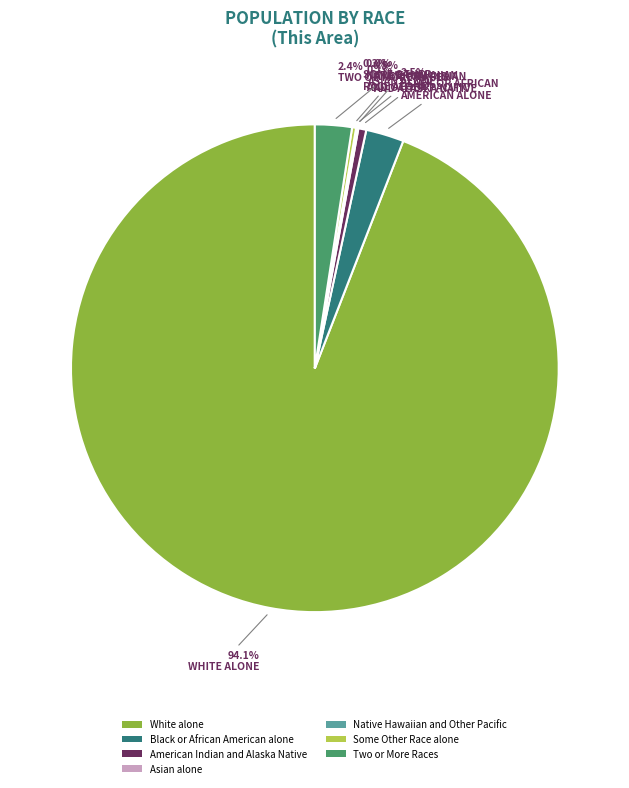

Is there a majority slice in this chart?

Yes